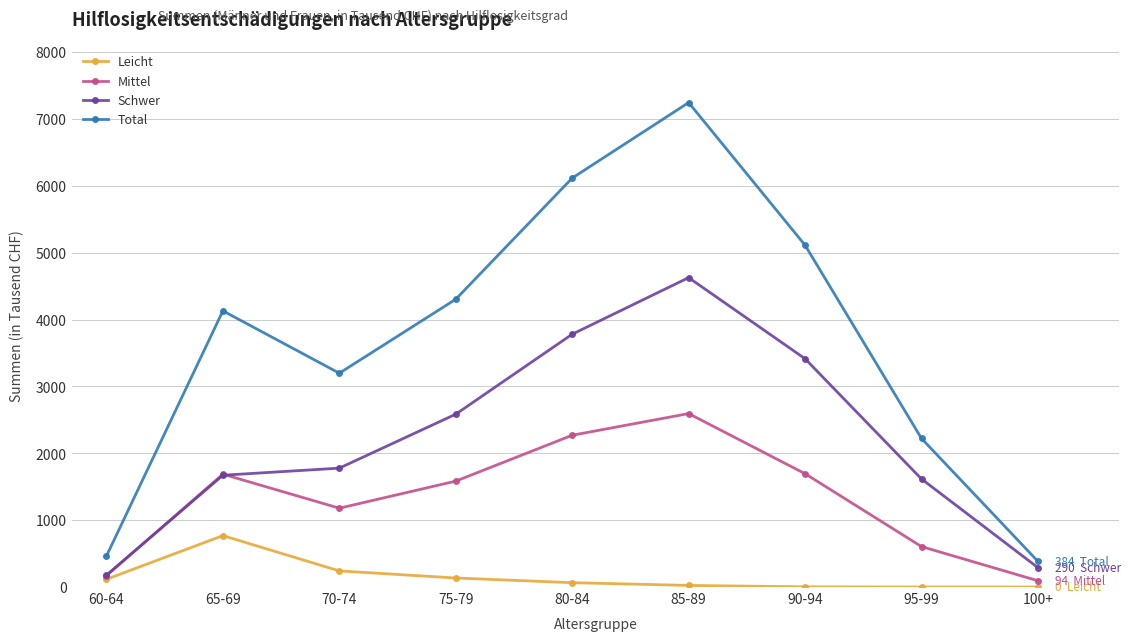

Between 60-64 and 90-94, which series saw the biggest shift?

Total